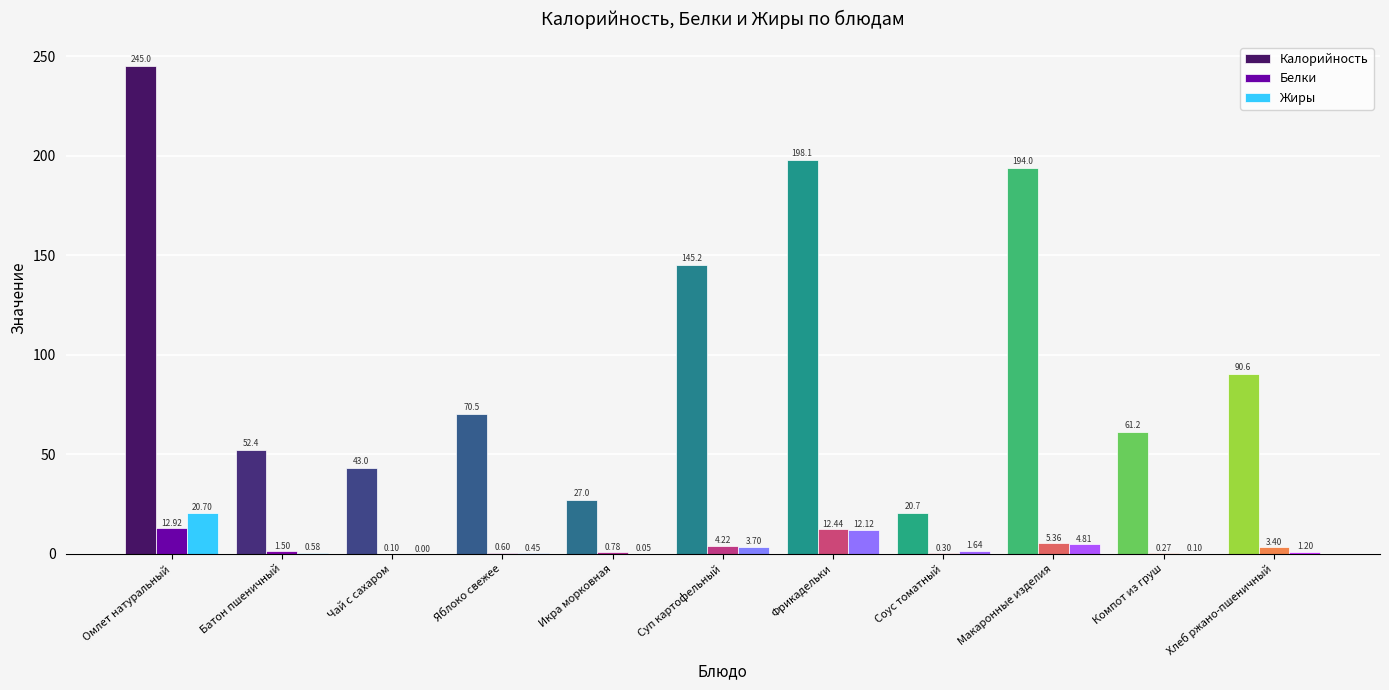

Which series changed the most between Соус томатный and Хлеб ржано-пшеничный?

Калорийность